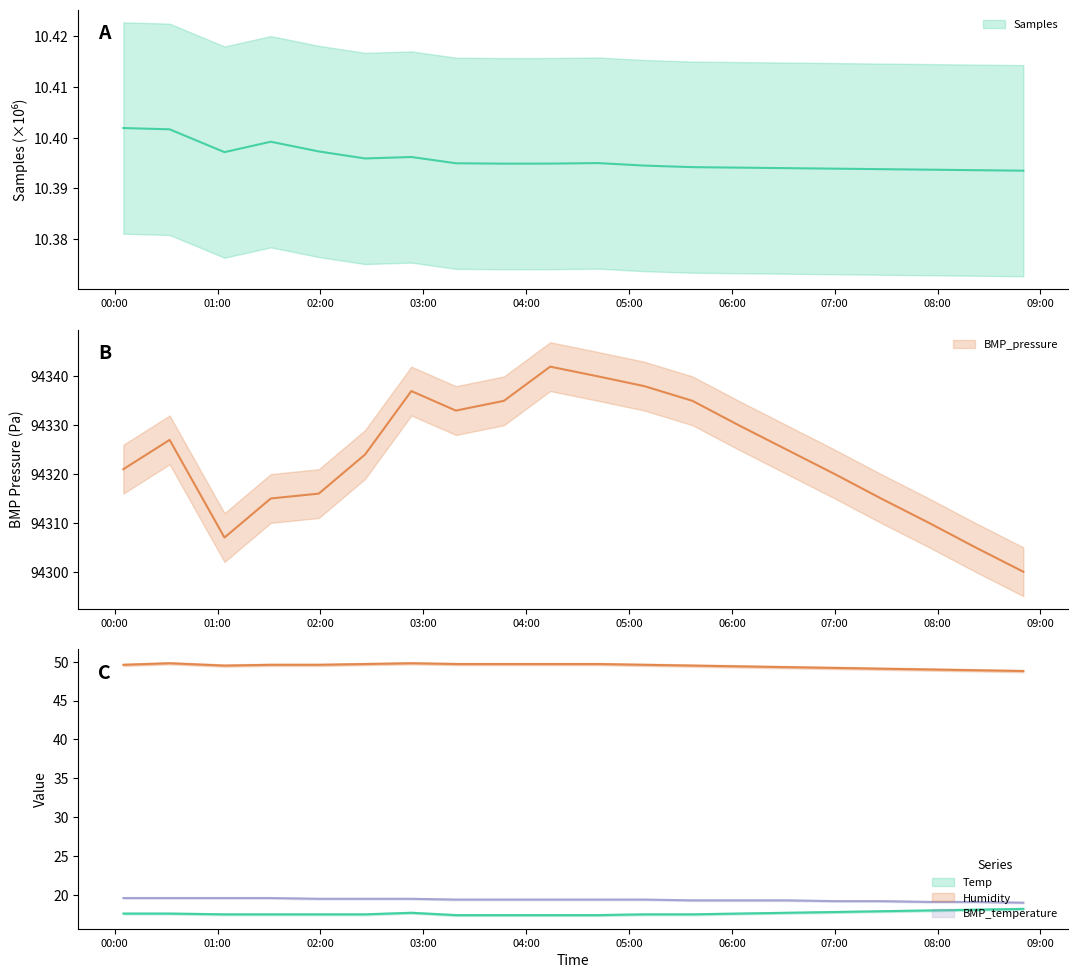

Is this an area chart (filled region under the line)?

No